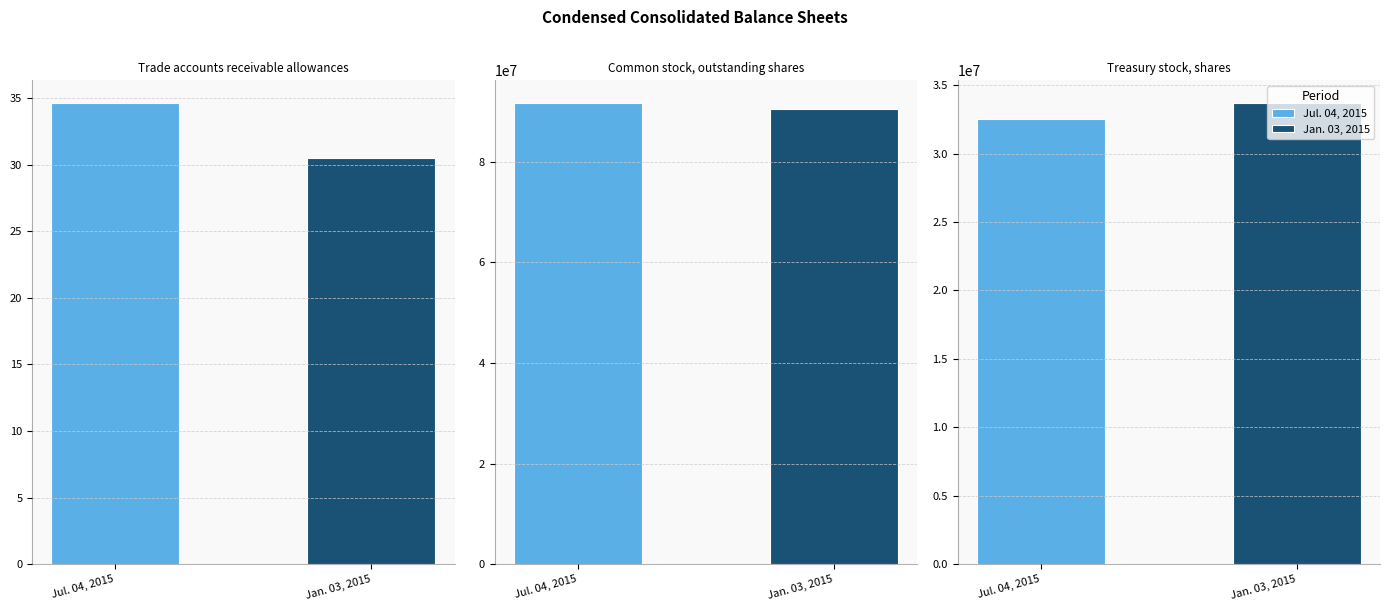

What is the difference between the maximum and minimum values in the Jul. 04, 2015 series?

91572730.4